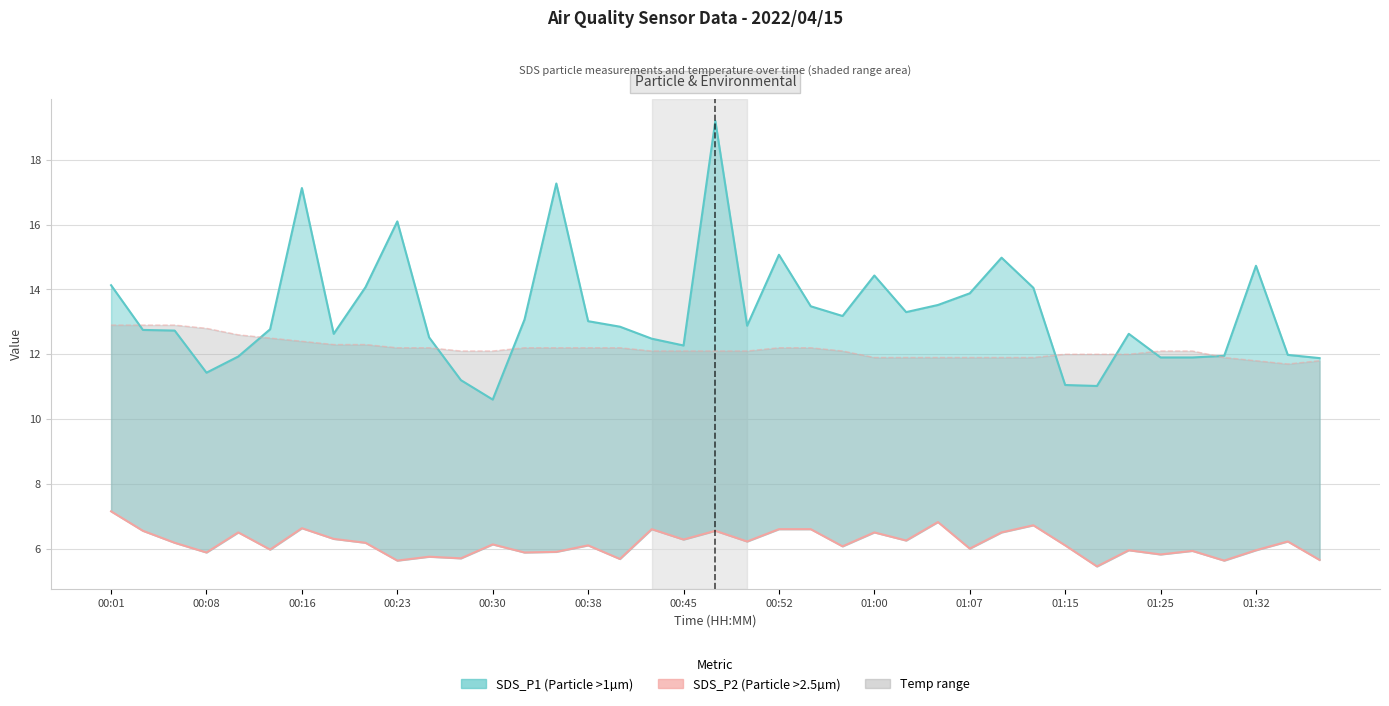

Where does the SDS_P2 series first go above 6?

00:01